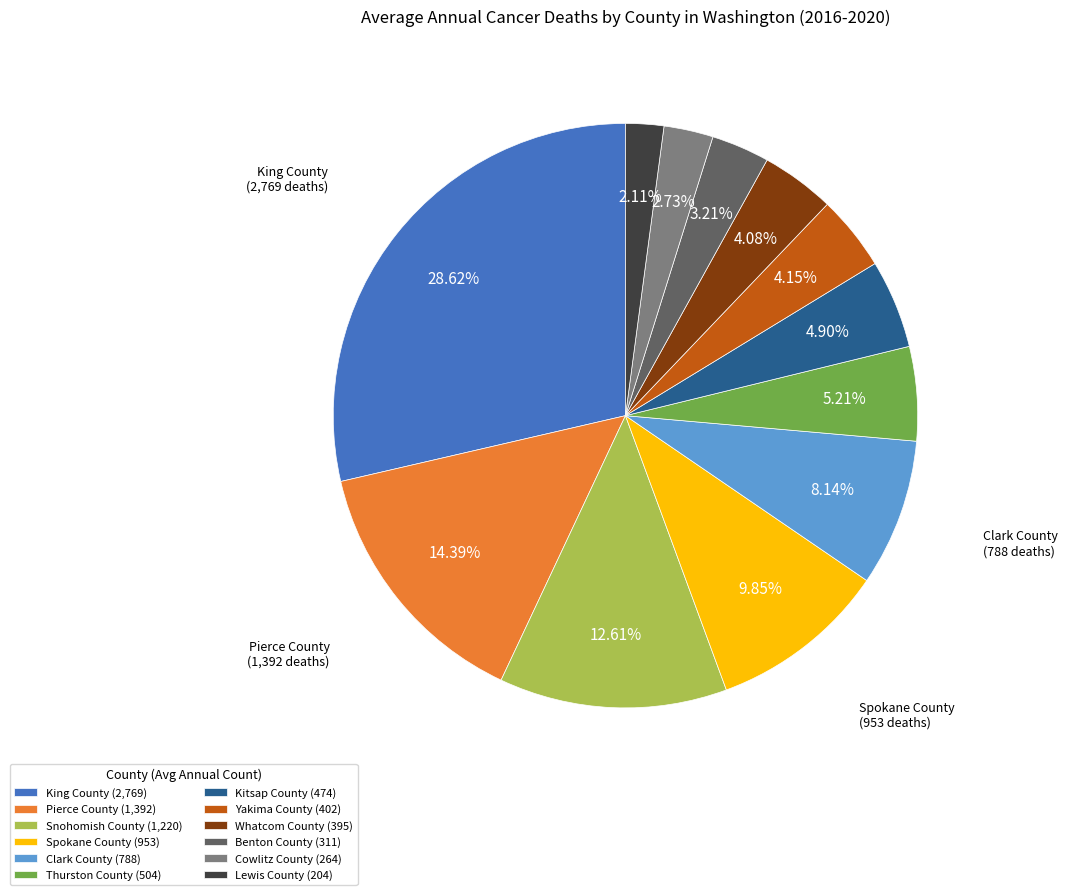

To the nearest percent, what is the combined percentage of Thurston County and Kitsap County?

10%